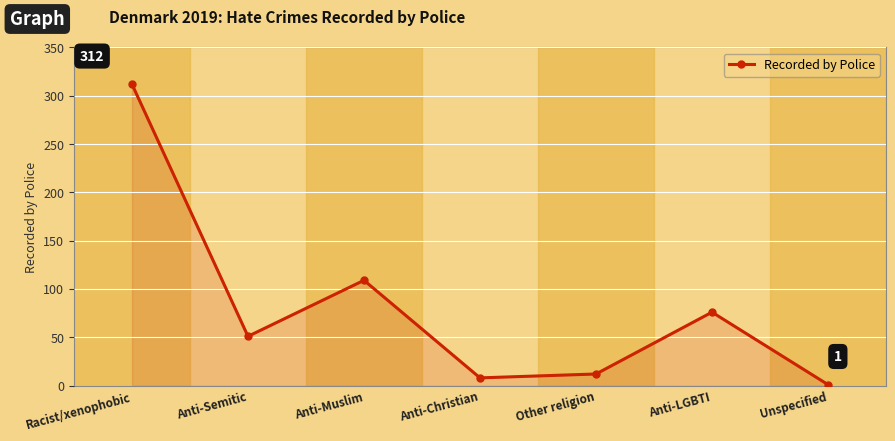

How many values are below 51?

3